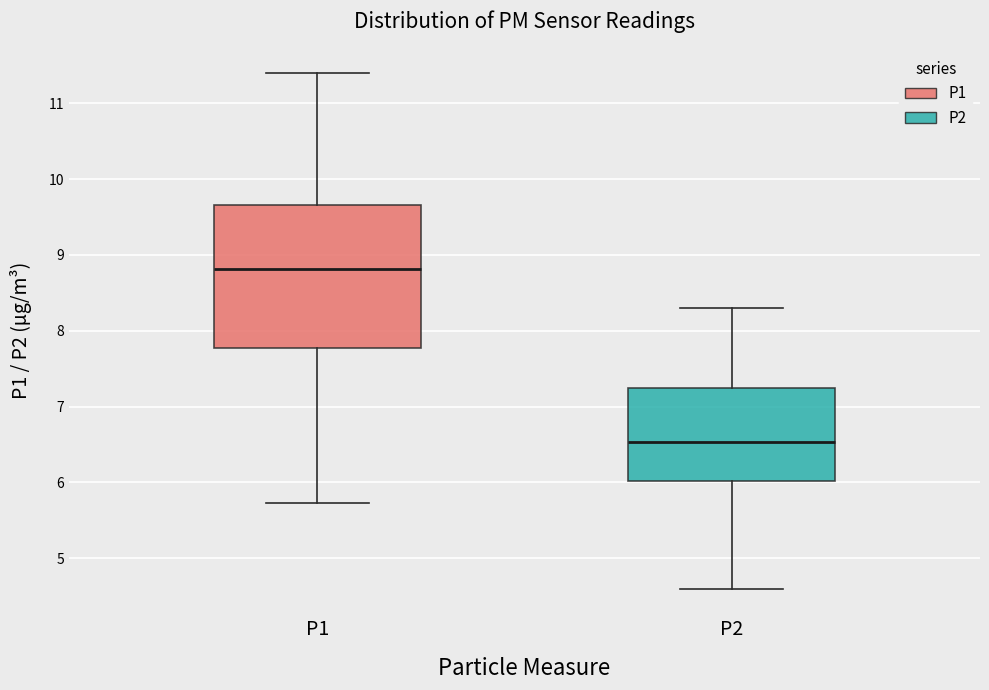

Reading left to right, transcribe this box plot: for each box, give where its median line is, the range the box spans, and where its two whiskers end, as read against the y-axis. The values are not printed on the chart, so give them approximately, as read against the axis.

P1: median 8.8, box 7.8 to 9.7, whiskers 5.7 to 11.4
P2: median 6.5, box 6.0 to 7.3, whiskers 4.6 to 8.3